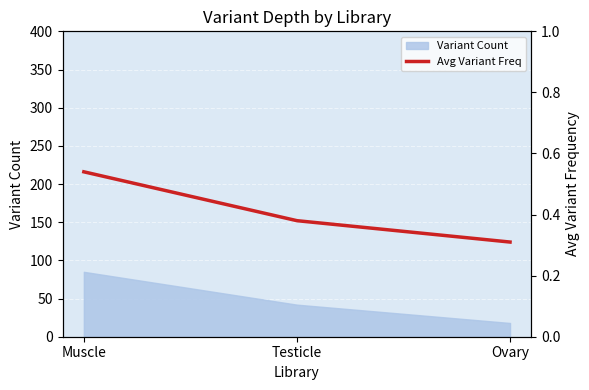

True or false: Variant Count has a value of 85 at Muscle.

True